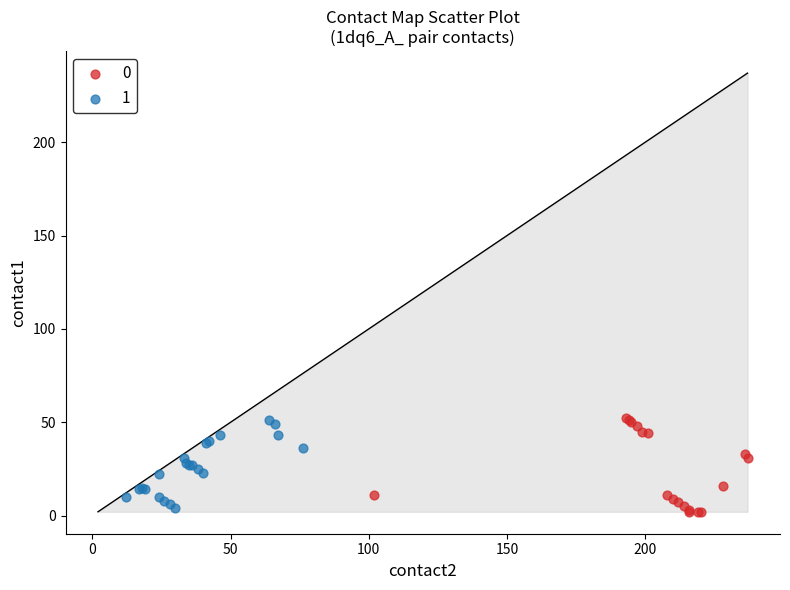

What are all the series names shown in the legend?

0, 1